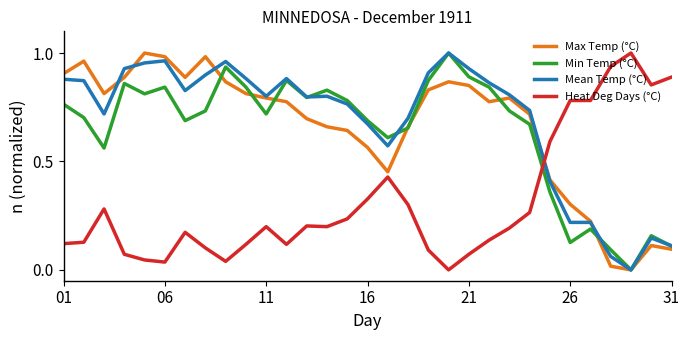

How many times do Heat Deg Days (°C) and Mean Temp (°C) cross each other?

1